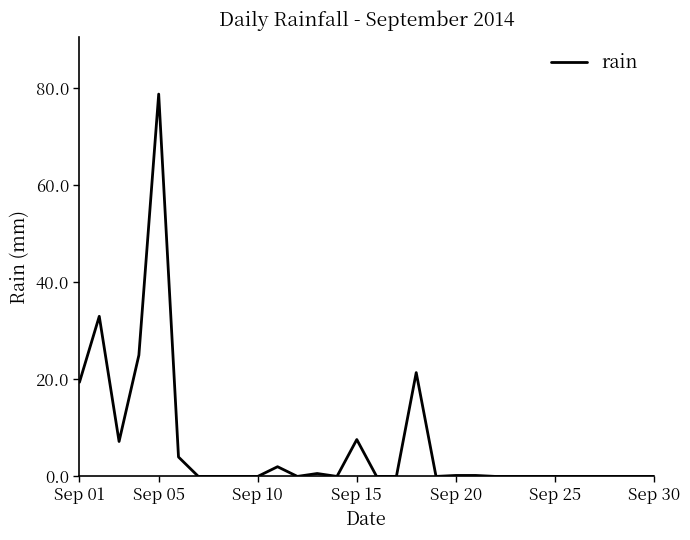

What is the maximum value shown in the chart?

78.8